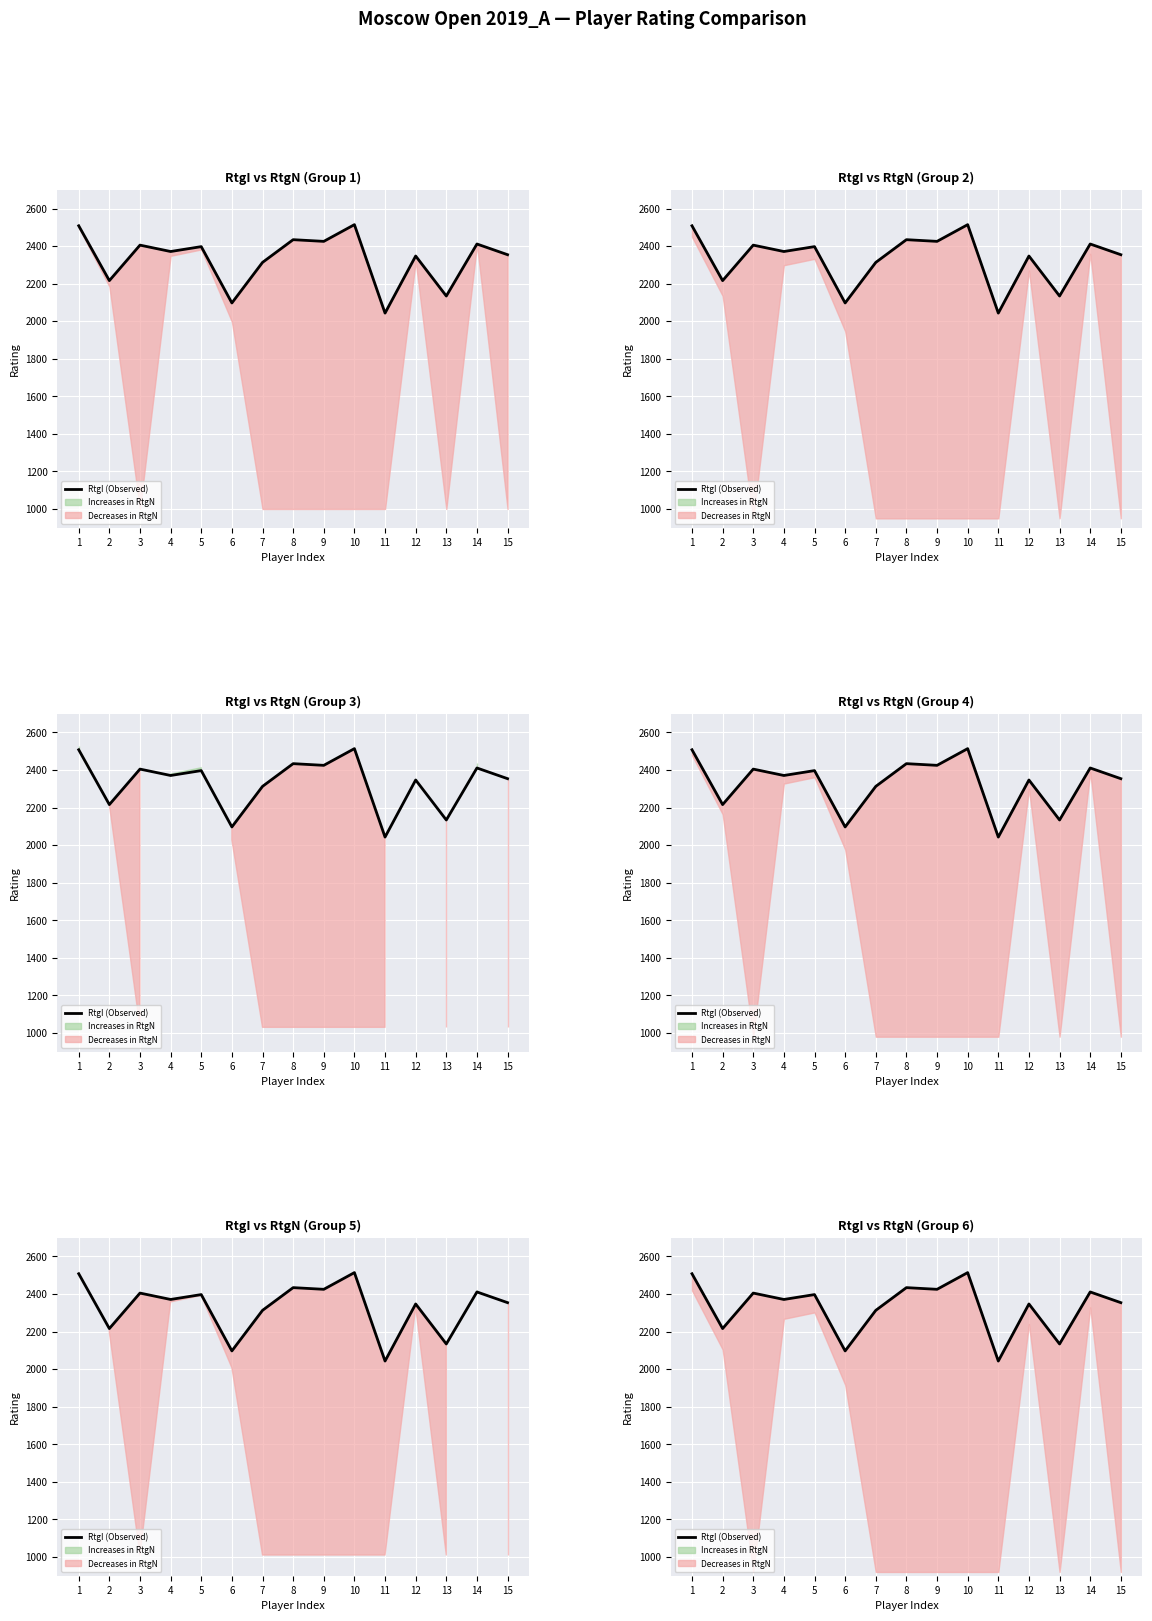

What is the ratio of the value at 4 to the value at 11?

1.2